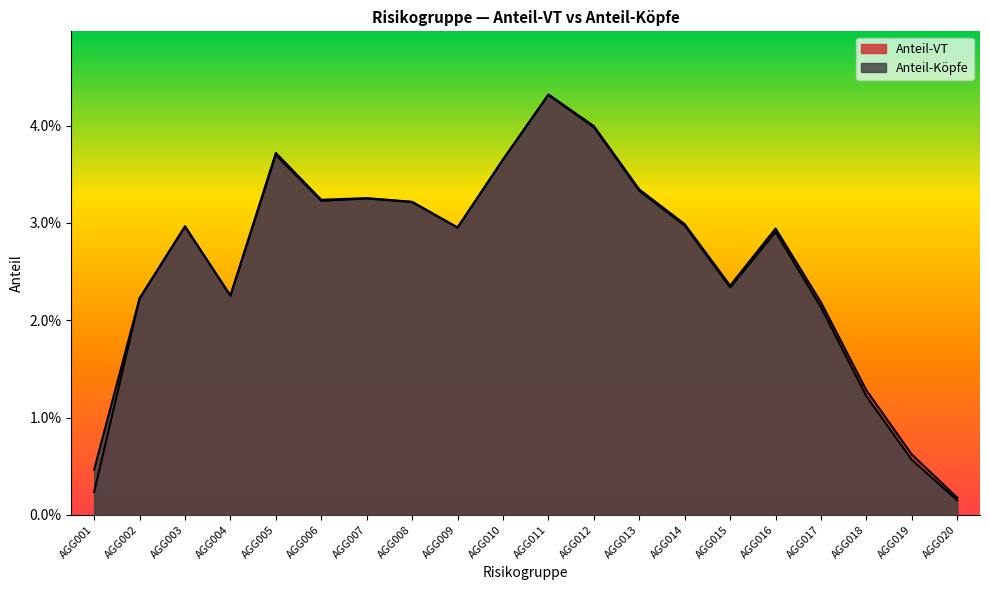

Where do Anteil-VT and Anzahl-Köpfe first cross each other?

AGG003 and AGG004